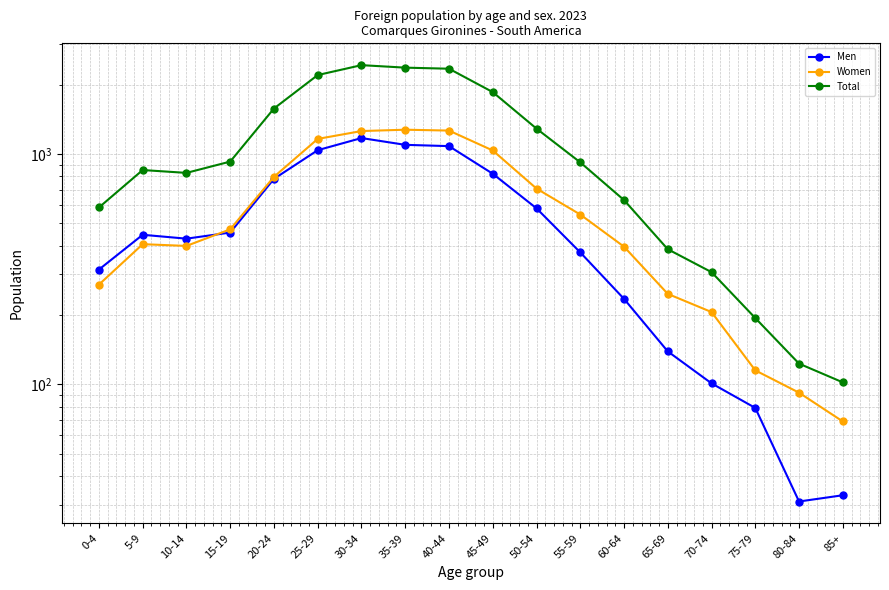

Rank the series by their maximum value, from highest to lowest.

Total, Women, Men